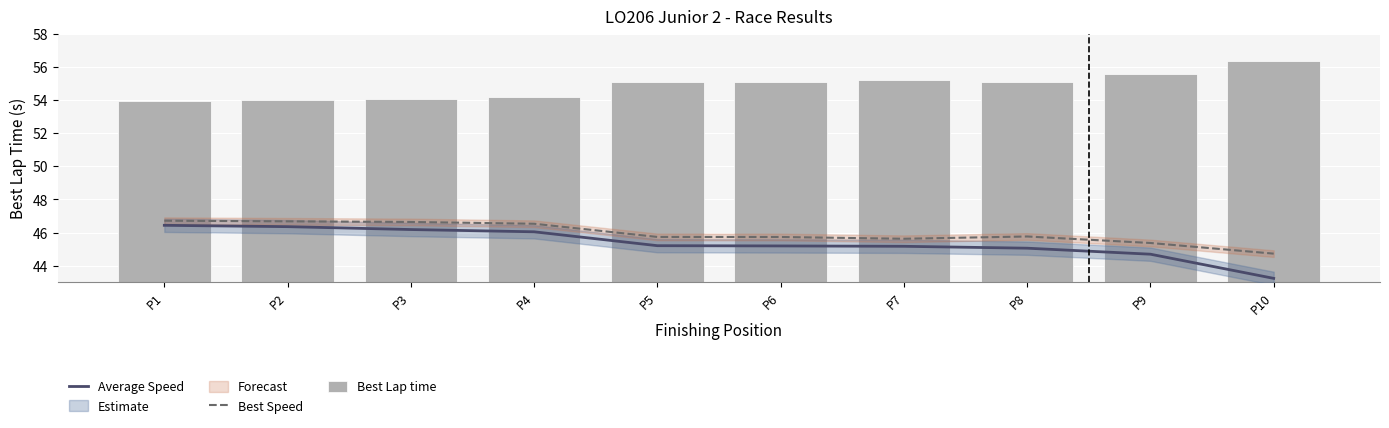

Reading right to left, transcribe all the data shown in this chart.

Average Speed: P10=43.2	P9=44.7	P8=45.1	P7=45.2	P6=45.2	P5=45.2	P4=46.0	P3=46.2	P2=46.4	P1=46.4
Best Speed: P10=44.7	P9=45.4	P8=45.8	P7=45.6	P6=45.7	P5=45.7	P4=46.5	P3=46.6	P2=46.7	P1=46.7
Best Lap time: P10=56.3	P9=55.5	P8=55.1	P7=55.2	P6=55.1	P5=55.1	P4=54.2	P3=54.0	P2=54.0	P1=53.9